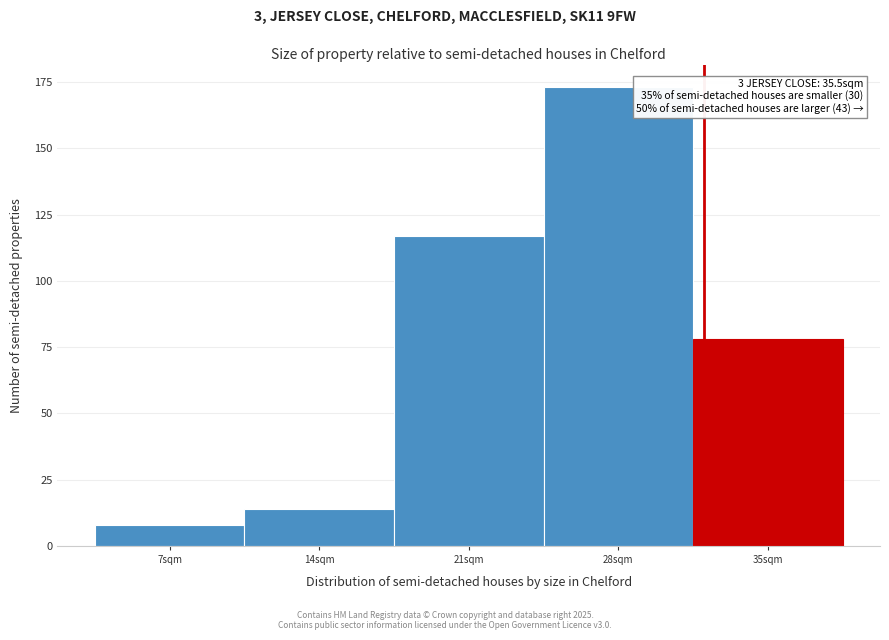

Reading left to right, what are all the values shown in this chart?

7sqm=8	14sqm=14	21sqm=117	28sqm=173	35sqm=78